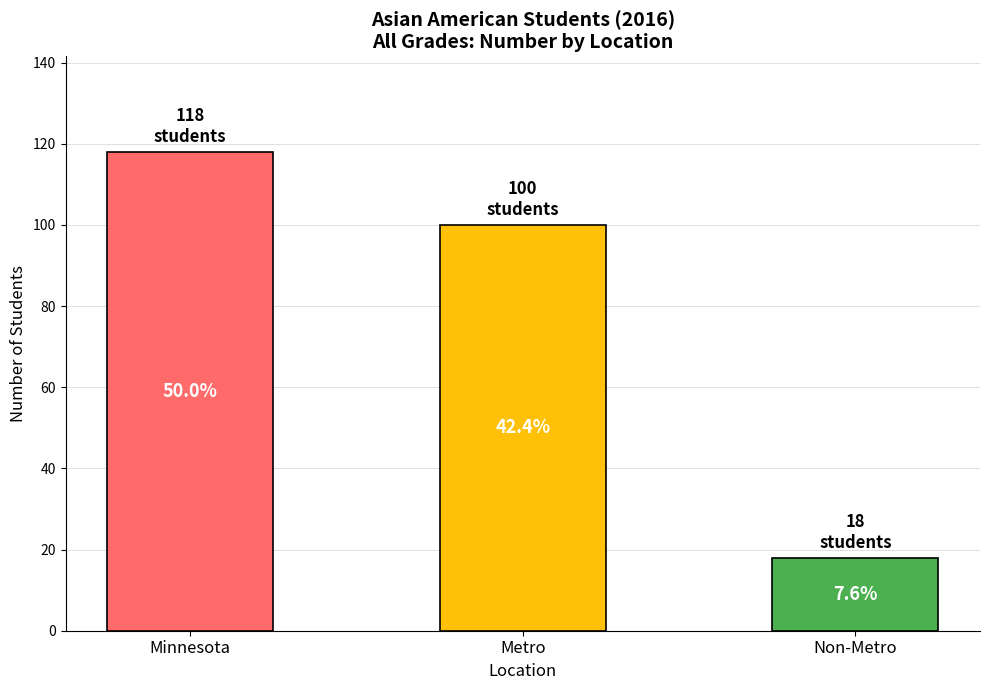

Does the chart contain any negative values?

No